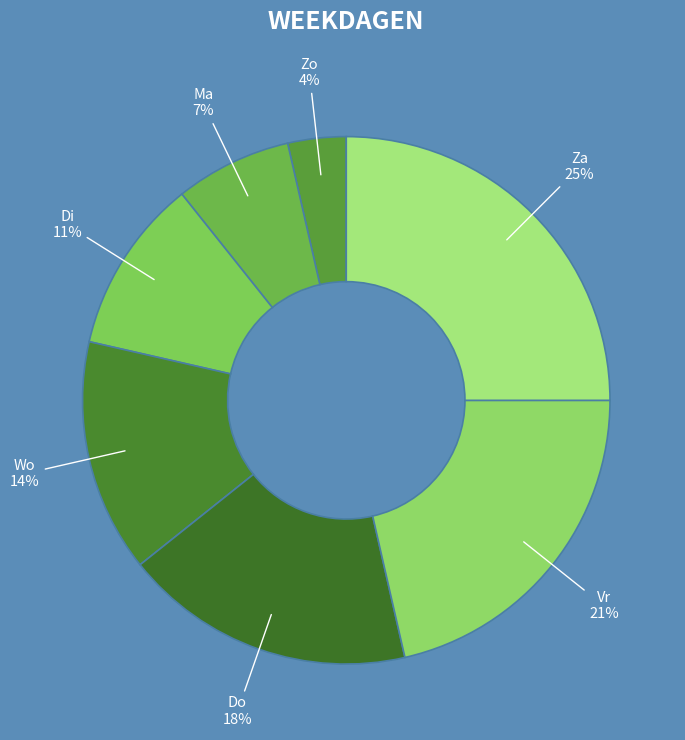

Is the sum of Zo and Ma greater than half?

No